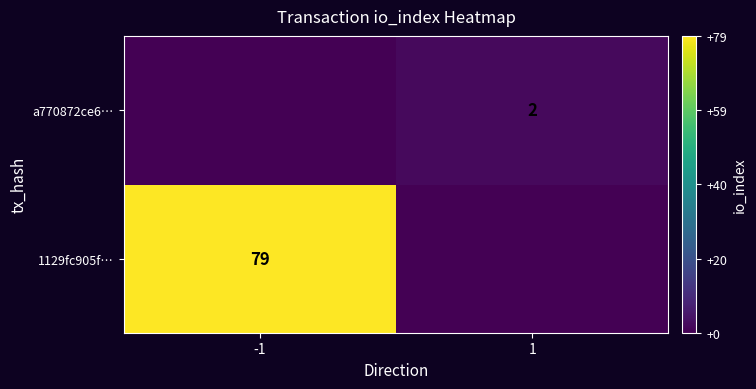

The value of 1129fc905f… at -1 is 79. True or false?

True